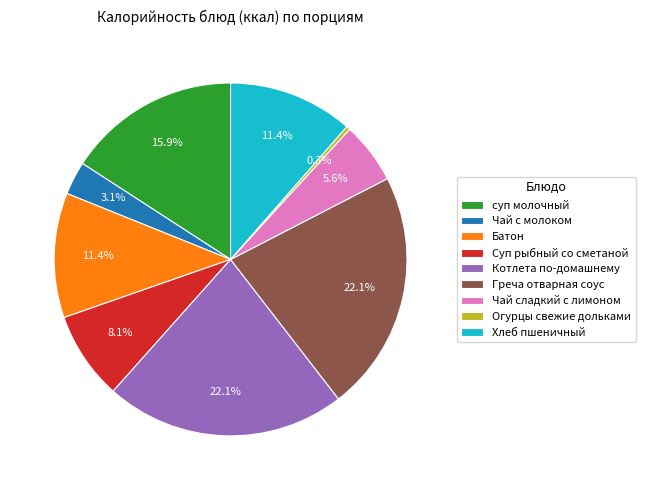

Which has a higher value, Огурцы свежие дольками or Батон?

Батон